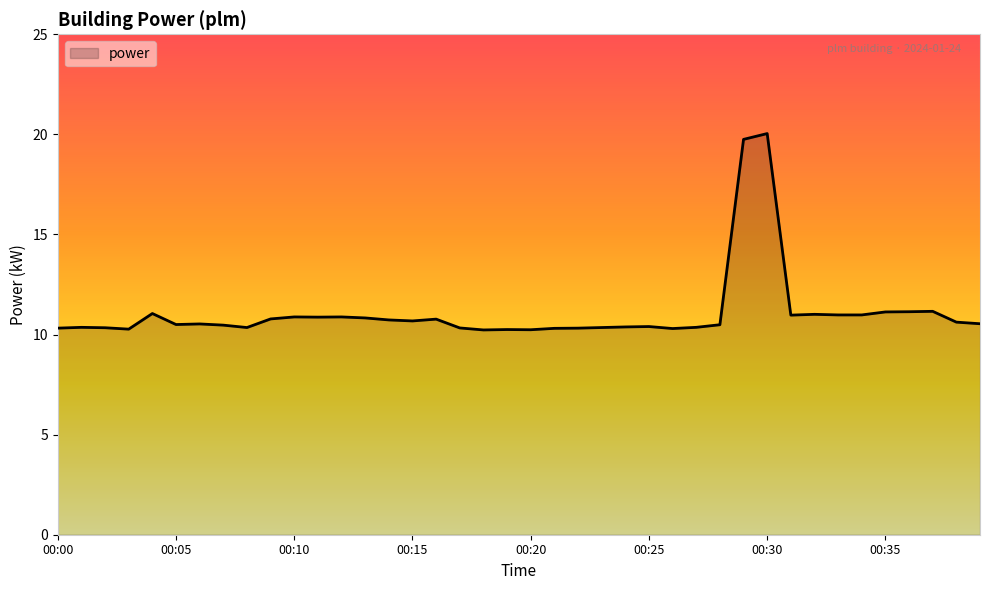

What is the difference between the maximum and second lowest values?

9.8